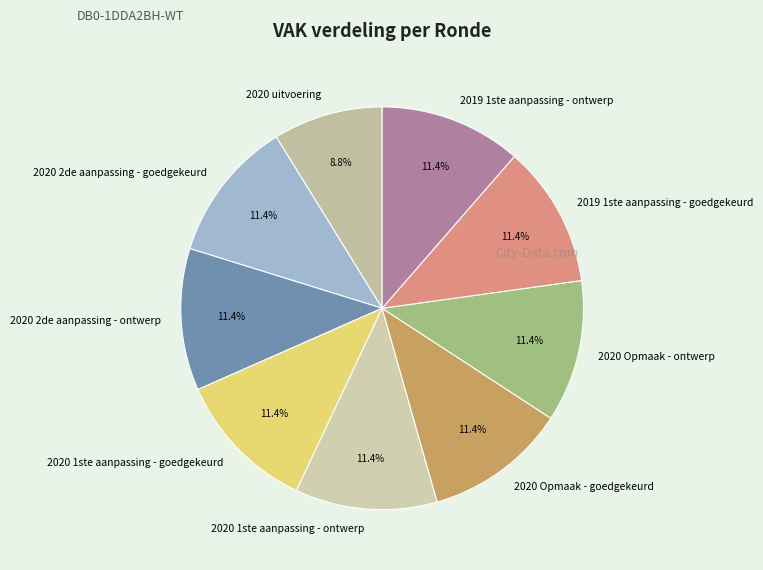

How much of the chart is everything except 2020 Opmaak - goedgekeurd?

88.6%